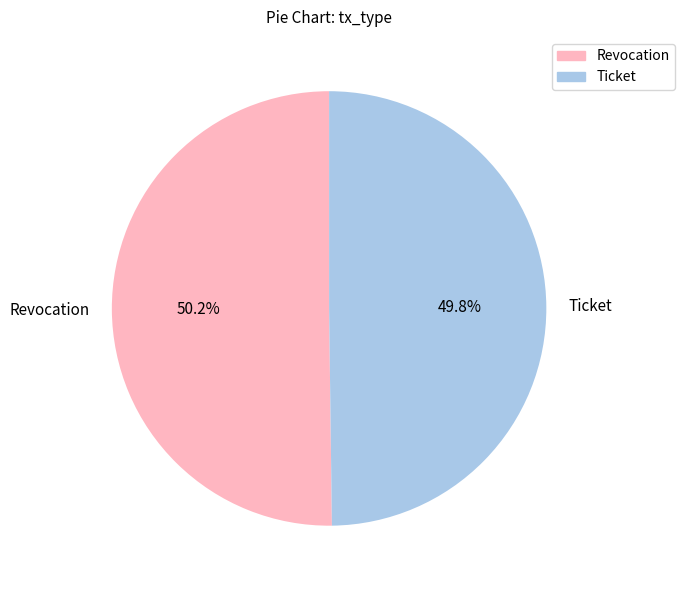

What is the total percentage of Ticket and Revocation?

100.0%